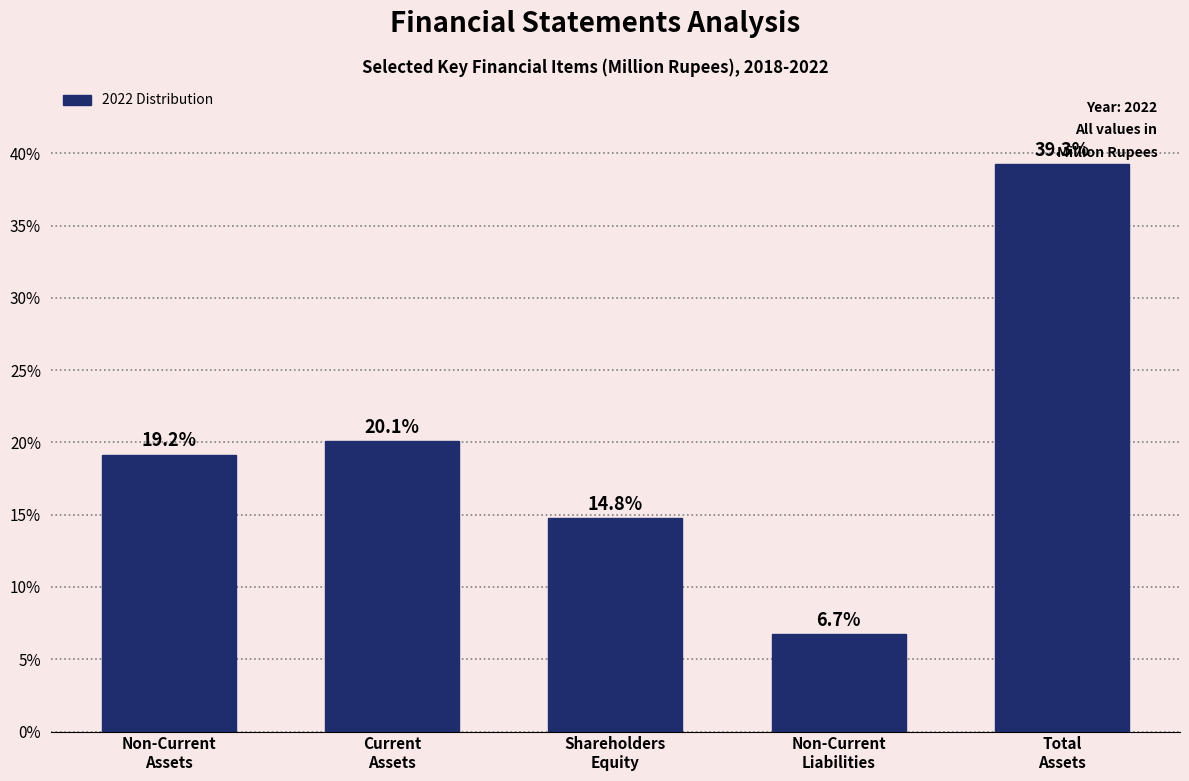

Reading left to right, list all the values displayed in this chart.

19.2	20.1	14.8	6.7	39.3